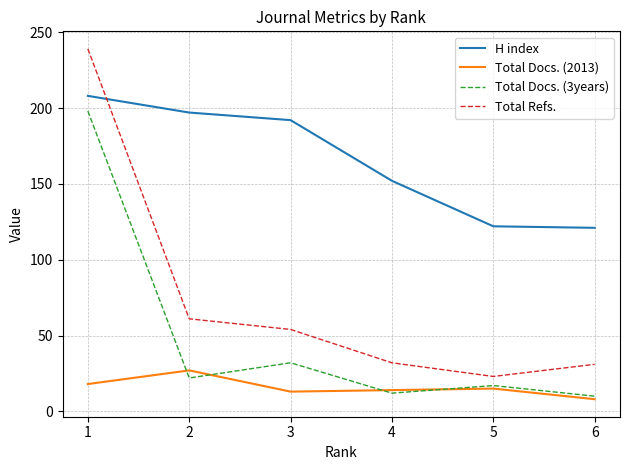

What is the maximum value shown in the chart?

239